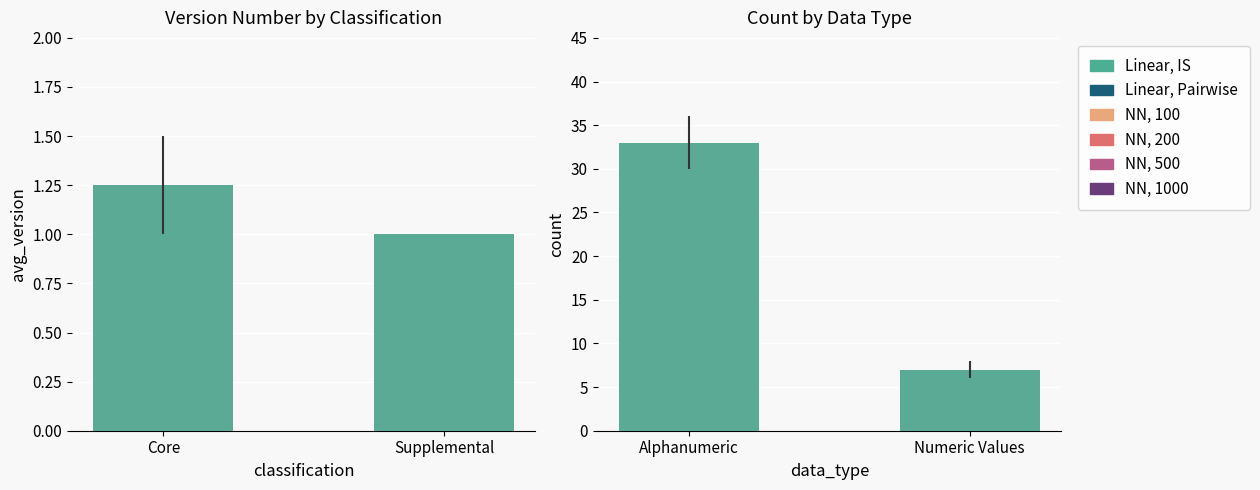

The chart shows a value of 11 at Numeric Values. True or false?

False